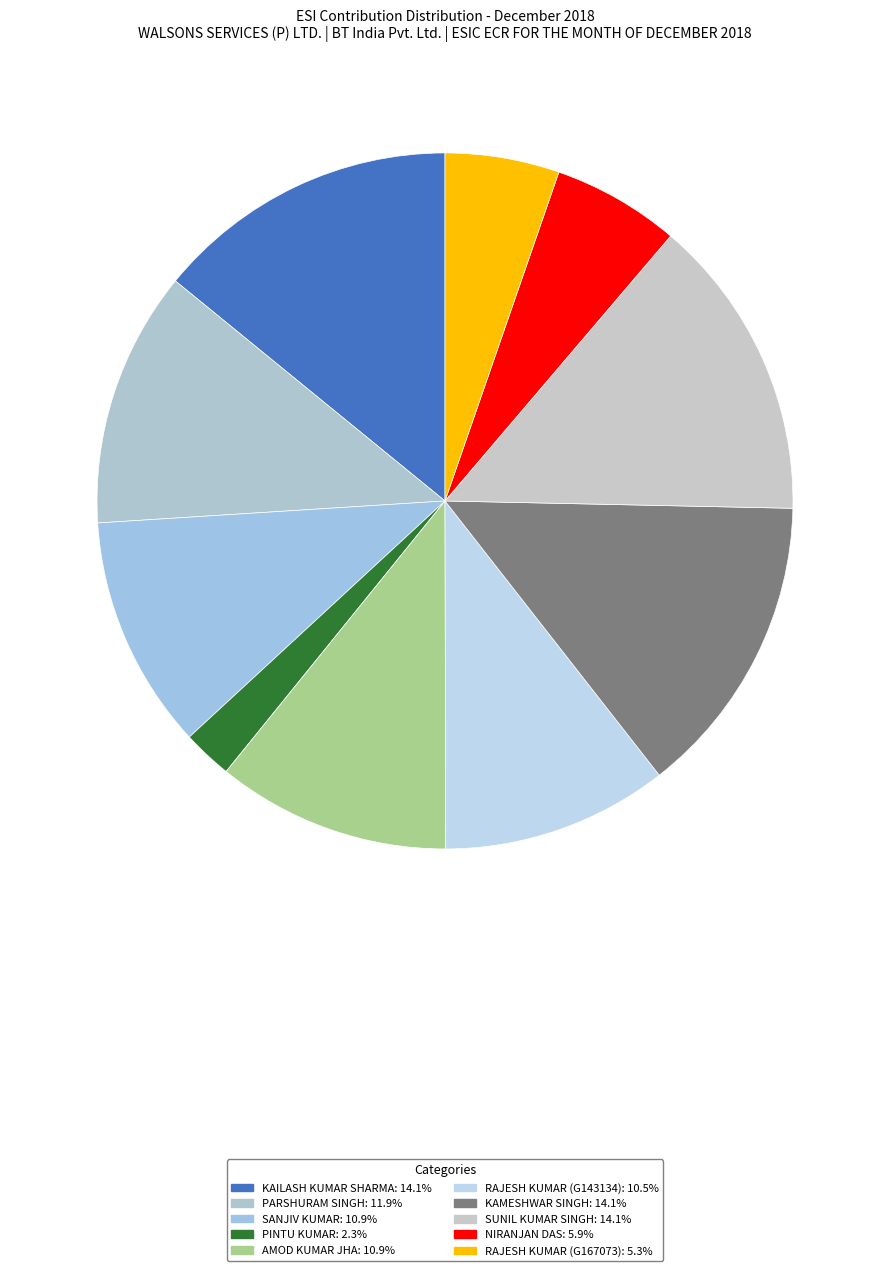

What percentage is NOT represented by AMOD KUMAR JHA?

89.1%